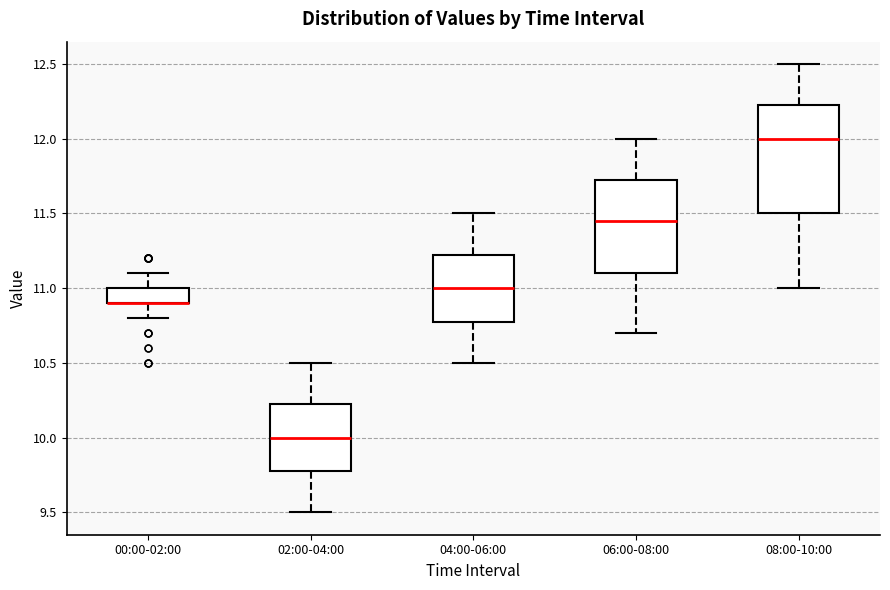

Reading left to right, transcribe this box plot: for each box, give where its median line is, the range the box spans, and where its two whiskers end, as read against the y-axis. The values are not printed on the chart, so give them approximately, as read against the axis.

00:00-02:00: median 10.90 (drawn on the box's lower edge), box 10.90 to 11.00, whiskers 10.80 to 11.10
02:00-04:00: median 10.00, box 9.80 to 10.25, whiskers 9.50 to 10.50
04:00-06:00: median 11.00, box 10.80 to 11.25, whiskers 10.50 to 11.50
06:00-08:00: median 11.45, box 11.10 to 11.75, whiskers 10.70 to 12.00
08:00-10:00: median 12.00, box 11.50 to 12.25, whiskers 11.00 to 12.50